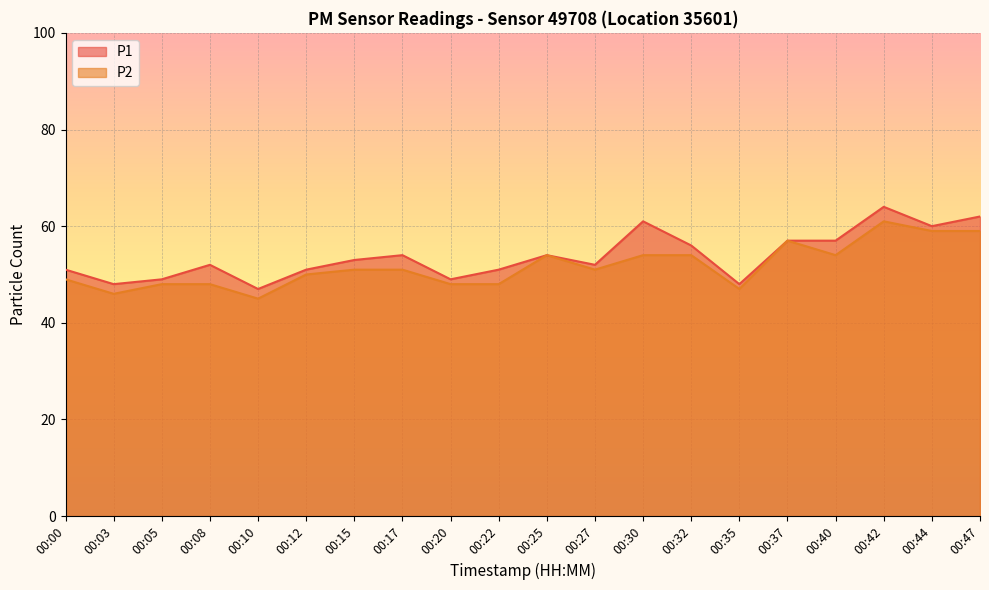

At which category is the sum across all series the highest?

00:42